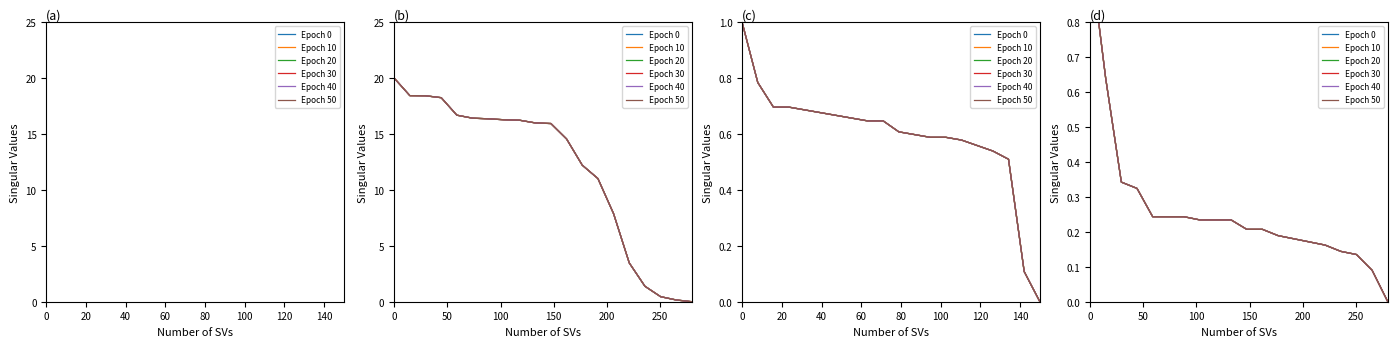

Rank the series by their maximum value, from lowest to highest.

Epoch 0, Epoch 10, Epoch 20, Epoch 30, Epoch 40, Epoch 50